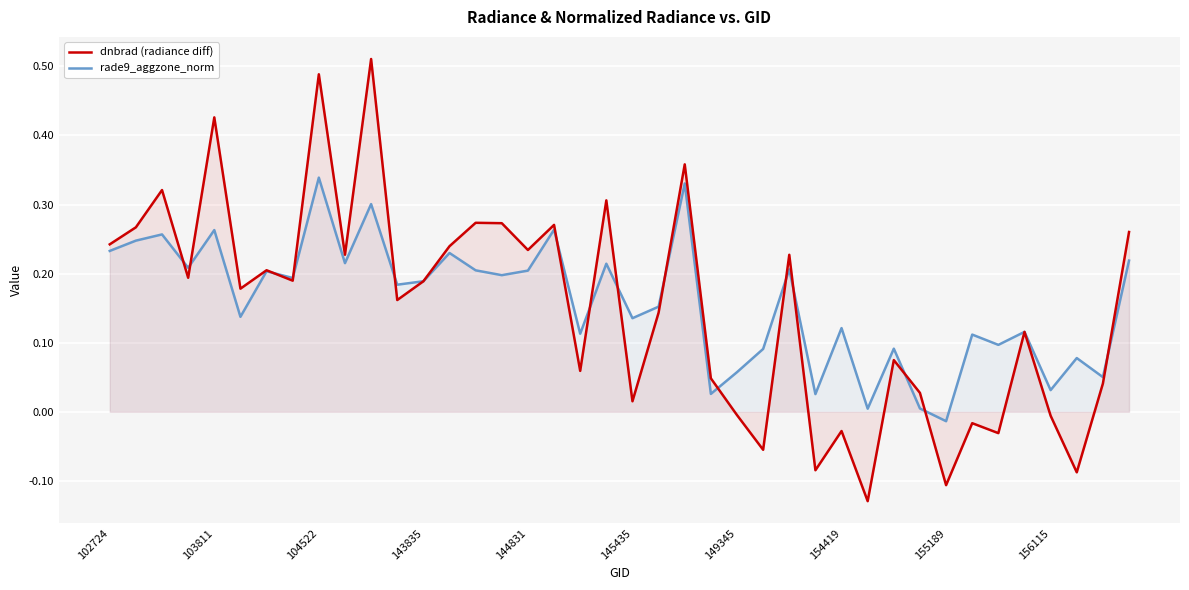

The value of dnbrad (radiance diff) at 38 is 0.1. True or false?

False